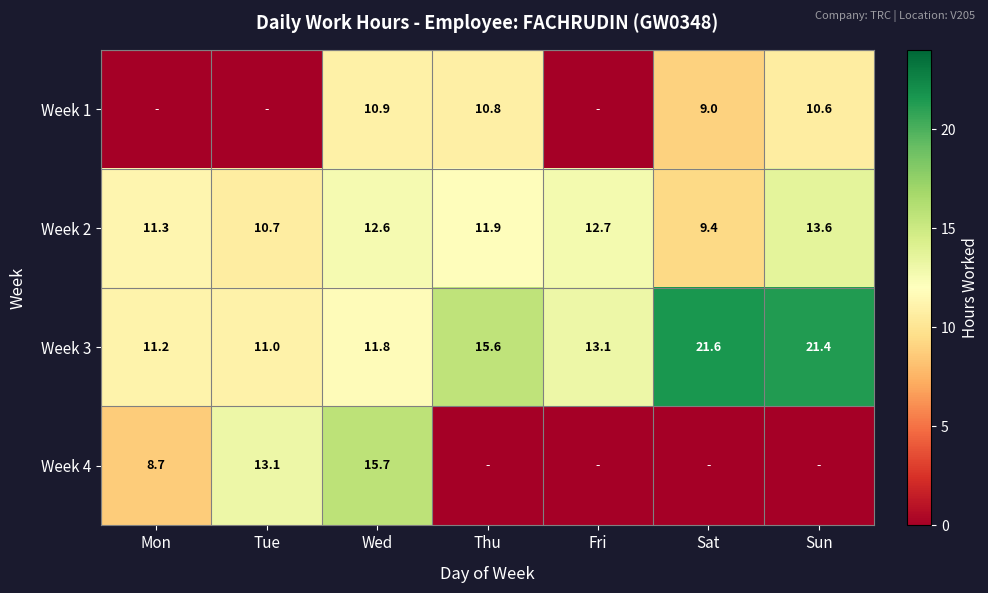

Is the value of Week 3 at Tue greater than the value of Week 4 at Wed?

No